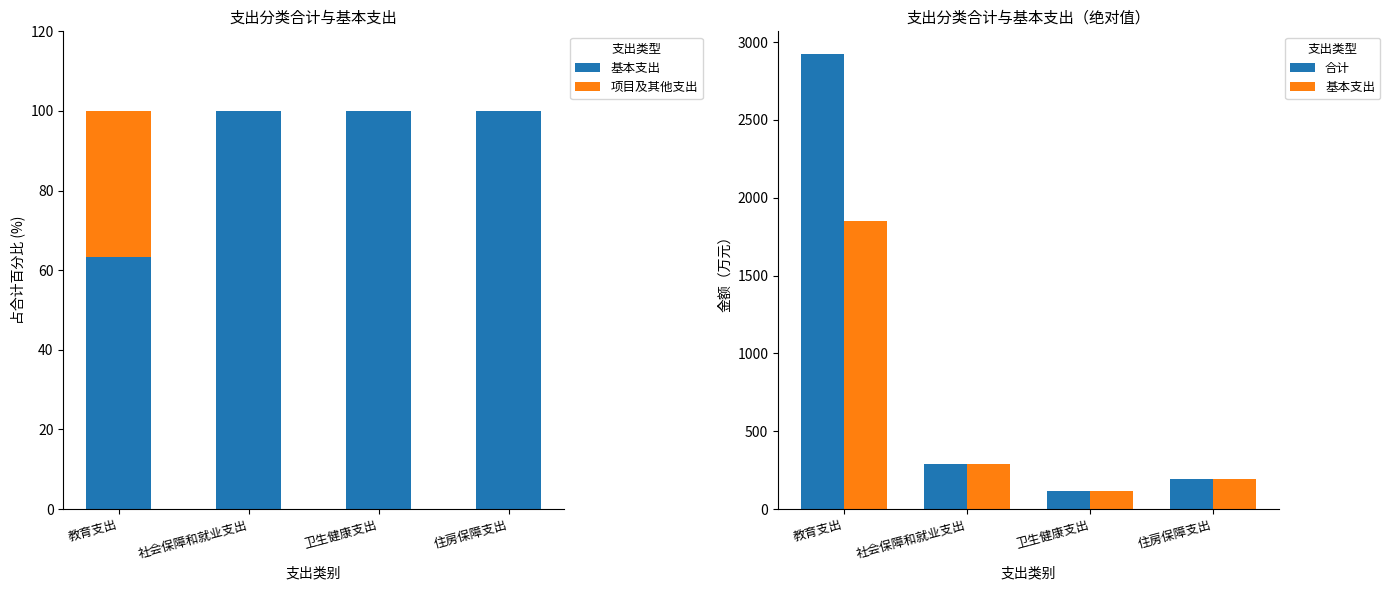

Is it true that 项目及其他支出 equals 50.5 at 教育支出?

False